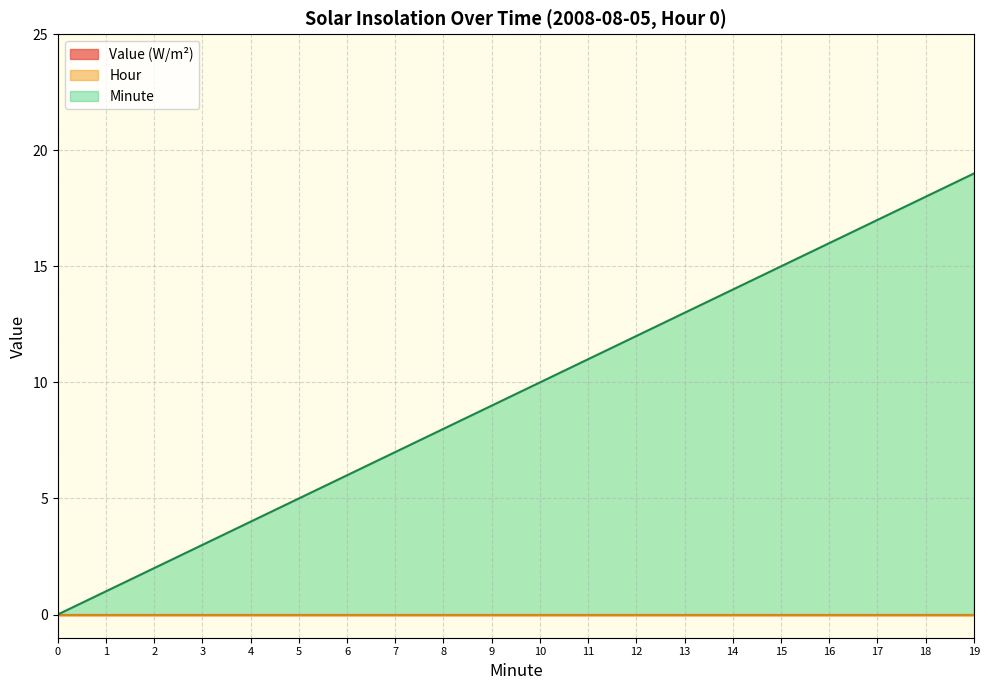

What is the difference between the highest and lowest values at 13?

13